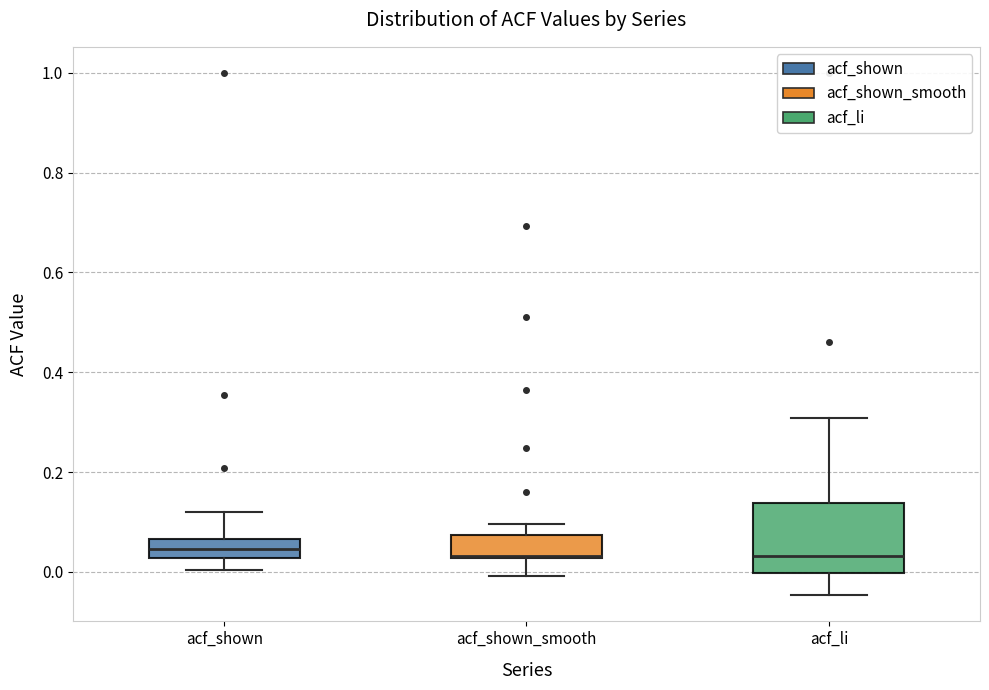

Where does the lower whisker of the box for acf_li end on the y-axis? The values are not printed on the chart, so give them approximately, as read against the axis.

-0.04